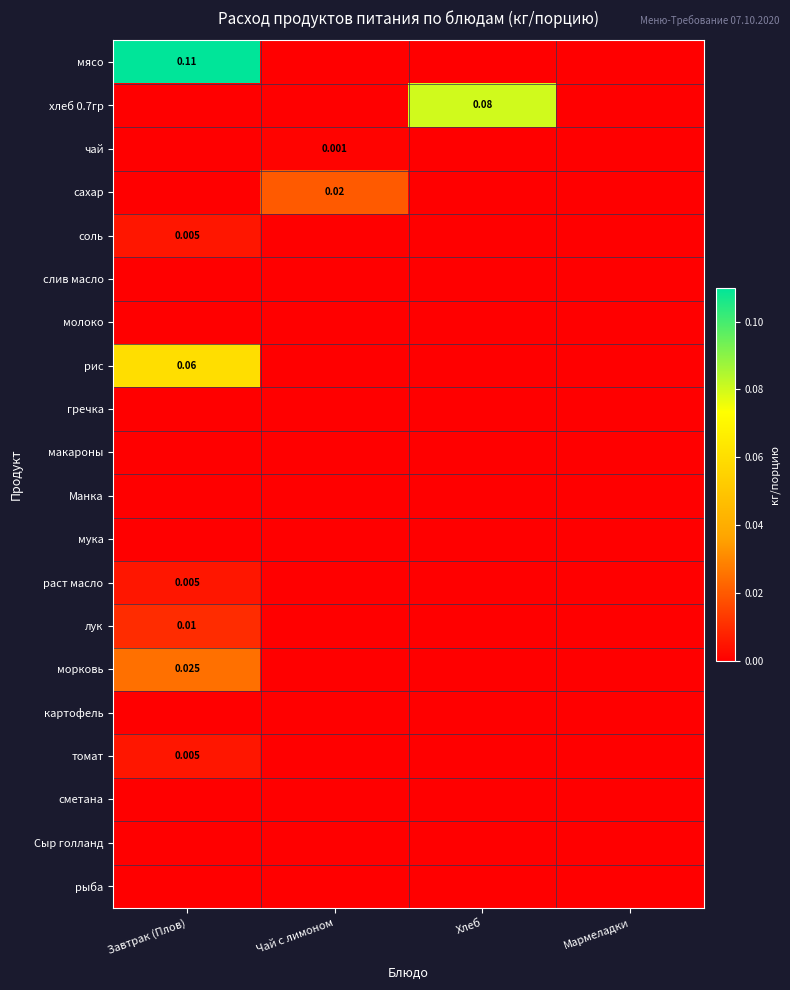

Rank the series by their maximum value, from highest to lowest.

мясо, хлеб 0.7гр, рис, морковь, сахар, лук, соль, раст масло, томат, чай, слив масло, молоко, гречка, макароны, Манка, мука, картофель, сметана, Сыр голланд, рыба